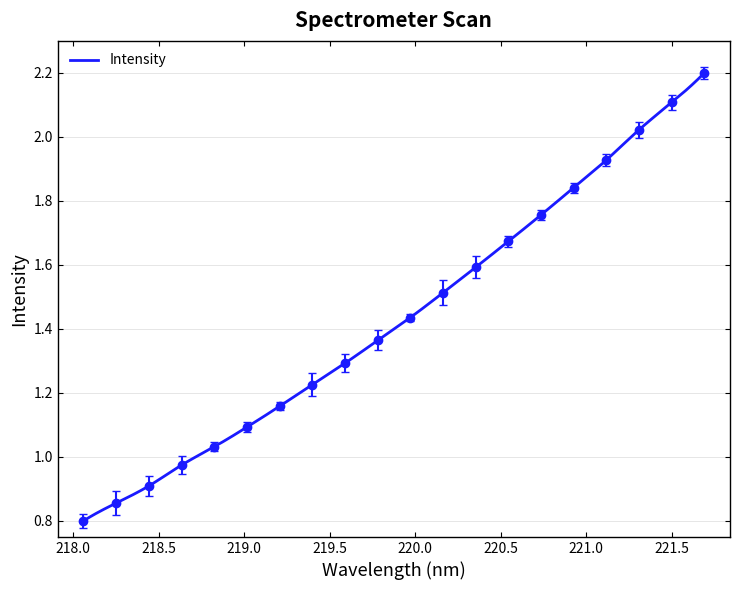

Reading right to left, list all the values displayed in this chart.

2.2	2.1	2.0	1.9	1.8	1.8	1.7	1.6	1.5	1.4	1.4	1.3	1.2	1.2	1.1	1.0	1.0	0.9	0.9	0.8